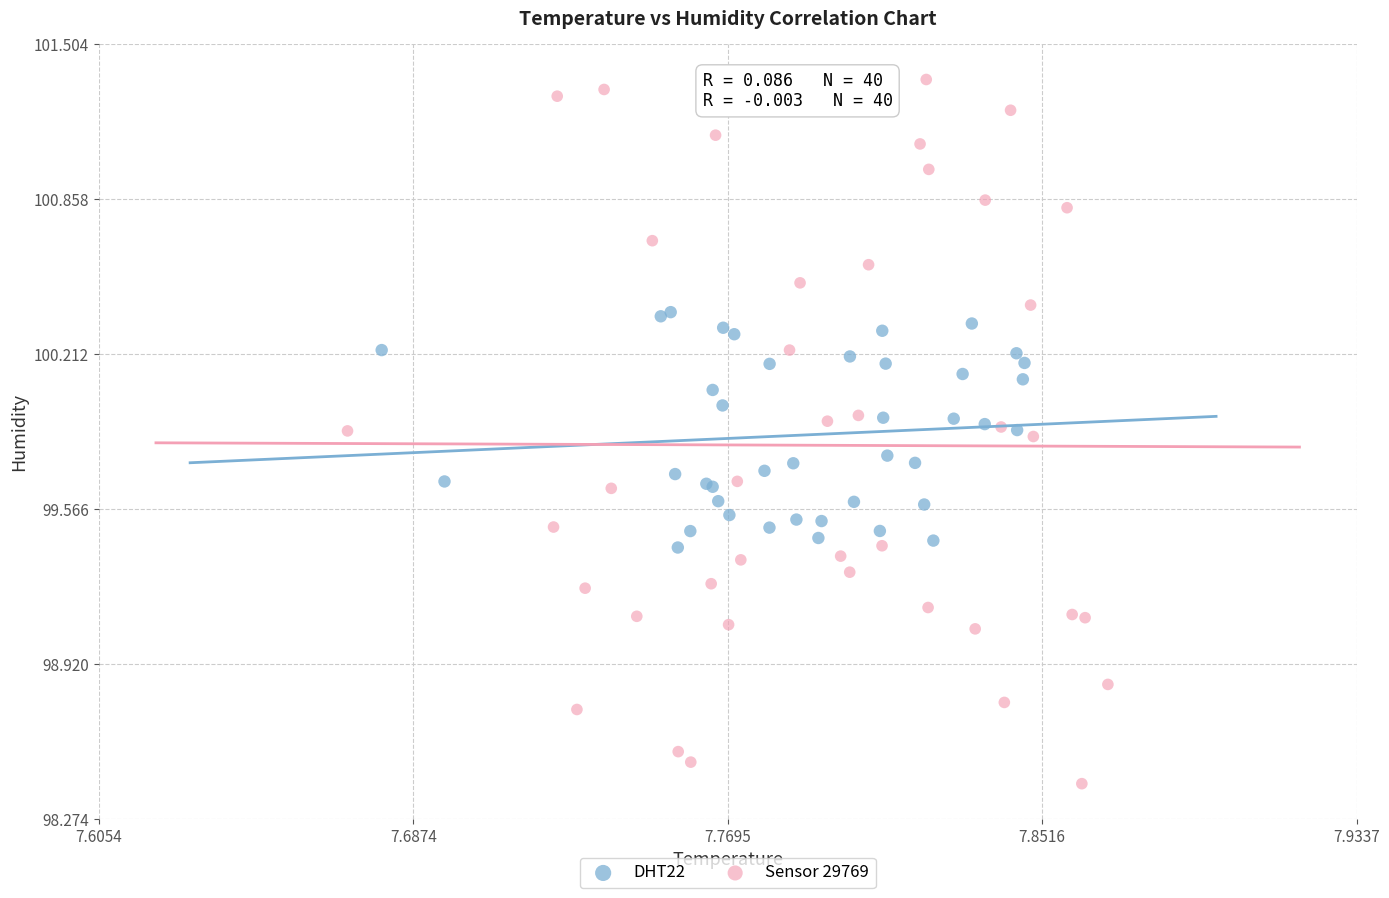

Which series has the largest Y range (max minus min)?

Sensor 29769